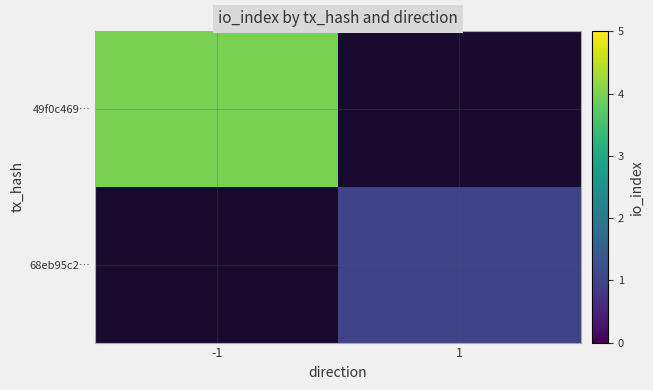

Reading left to right, transcribe all the data shown in this chart.

49f0c469…: -1=4	1=0
68eb95c2…: -1=0	1=1